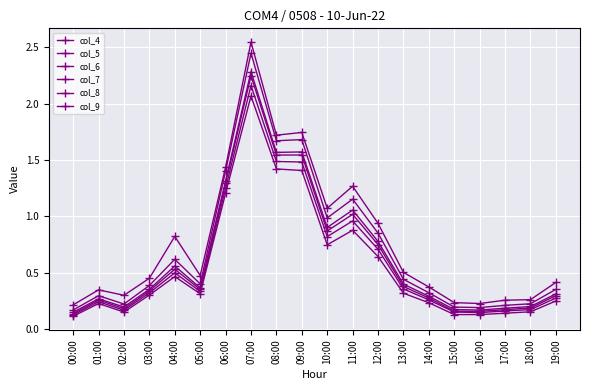

Reading left to right, list all the values displayed in this chart.

col_4: 00:00=0.2	01:00=0.3	02:00=0.3	03:00=0.4	04:00=0.8	05:00=0.5	06:00=1.4	07:00=2.5	08:00=1.7	09:00=1.7	10:00=1.1	11:00=1.3	12:00=0.9	13:00=0.5	14:00=0.4	15:00=0.2	16:00=0.2	17:00=0.3	18:00=0.3	19:00=0.4
col_5: 00:00=0.2	01:00=0.3	02:00=0.2	03:00=0.4	04:00=0.6	05:00=0.4	06:00=1.4	07:00=2.4	08:00=1.7	09:00=1.7	10:00=1.0	11:00=1.2	12:00=0.8	13:00=0.4	14:00=0.3	15:00=0.2	16:00=0.2	17:00=0.2	18:00=0.2	19:00=0.3
col_6: 00:00=0.1	01:00=0.3	02:00=0.2	03:00=0.4	04:00=0.6	05:00=0.4	06:00=1.3	07:00=2.3	08:00=1.6	09:00=1.6	10:00=0.9	11:00=1.1	12:00=0.8	13:00=0.4	14:00=0.3	15:00=0.2	16:00=0.2	17:00=0.2	18:00=0.2	19:00=0.3
col_7: 00:00=0.1	01:00=0.3	02:00=0.2	03:00=0.3	04:00=0.5	05:00=0.3	06:00=1.3	07:00=2.2	08:00=1.5	09:00=1.5	10:00=0.9	11:00=1.0	12:00=0.7	13:00=0.4	14:00=0.3	15:00=0.2	16:00=0.2	17:00=0.2	18:00=0.2	19:00=0.3
col_8: 00:00=0.1	01:00=0.2	02:00=0.2	03:00=0.3	04:00=0.5	05:00=0.3	06:00=1.2	07:00=2.2	08:00=1.5	09:00=1.5	10:00=0.8	11:00=1.0	12:00=0.7	13:00=0.4	14:00=0.3	15:00=0.1	16:00=0.1	17:00=0.2	18:00=0.2	19:00=0.3
col_9: 00:00=0.1	01:00=0.2	02:00=0.1	03:00=0.3	04:00=0.5	05:00=0.3	06:00=1.2	07:00=2.1	08:00=1.4	09:00=1.4	10:00=0.7	11:00=0.9	12:00=0.6	13:00=0.3	14:00=0.2	15:00=0.1	16:00=0.1	17:00=0.1	18:00=0.2	19:00=0.2